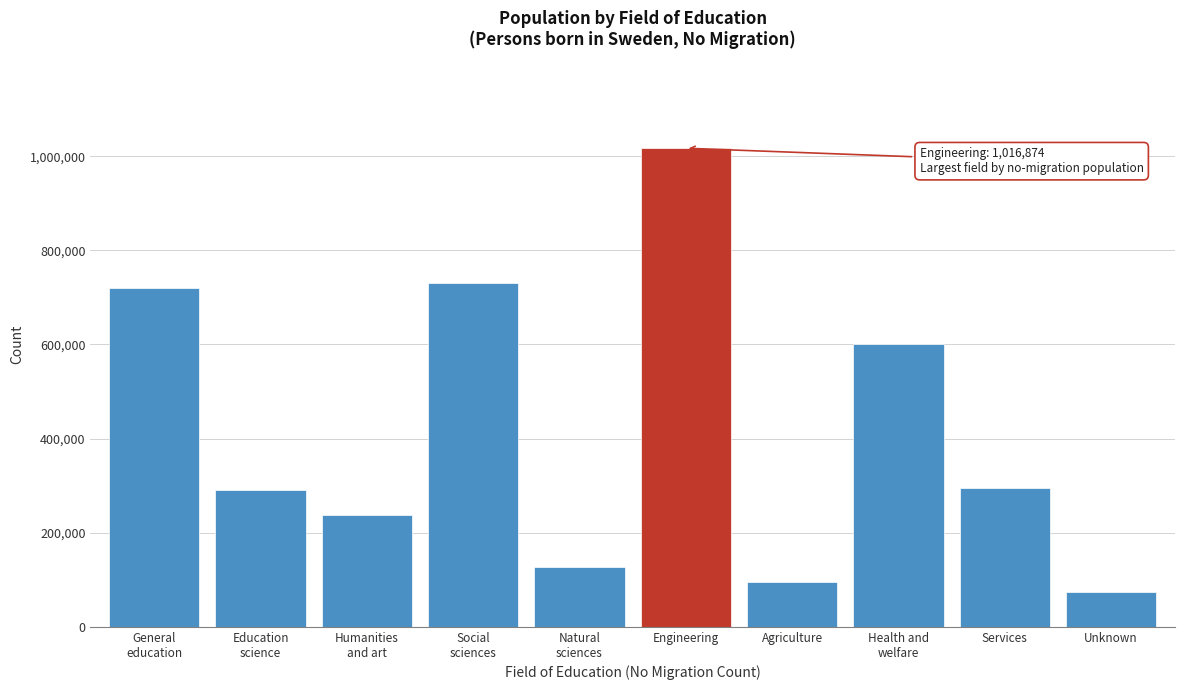

What is the smallest value displayed?

73886